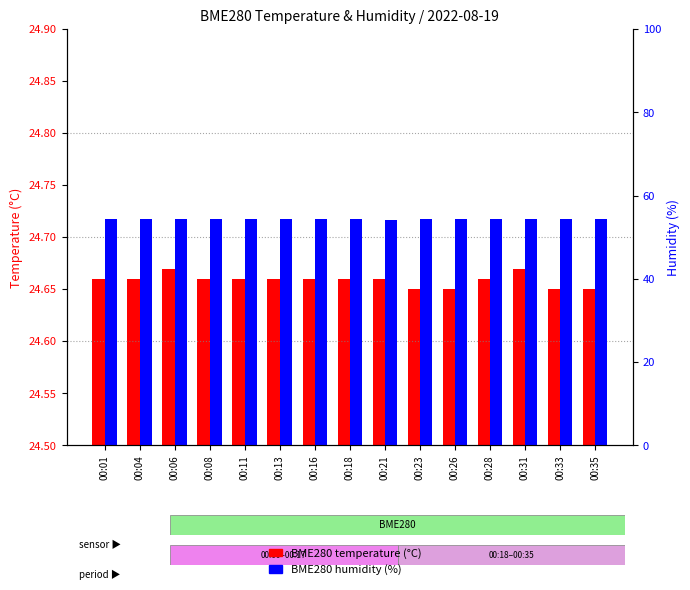

What is the value of the BME280_temperature bar at the 3rd from the left?

24.7